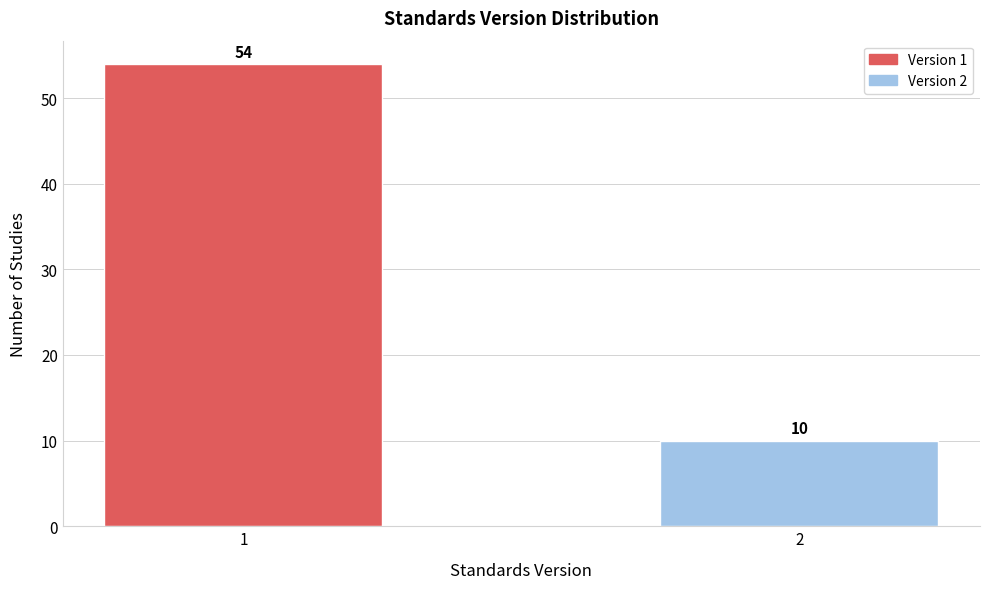

Reading left to right, list all the values displayed in this chart.

54	10